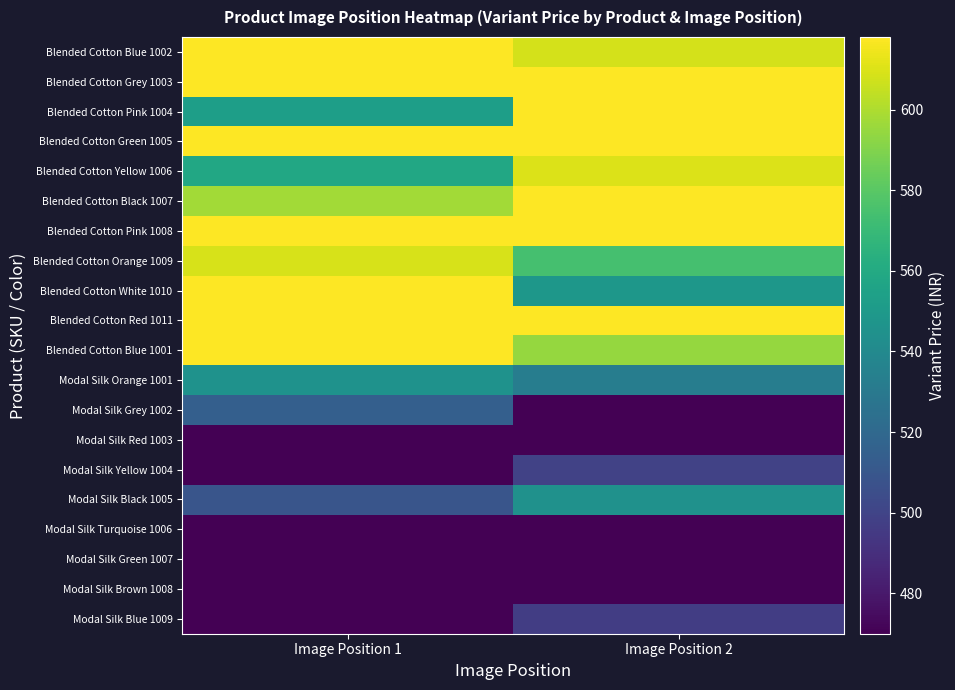

Reading right to left, extract all data points from this chart.

Blended Cotton Blue 1002: Image Position 2=608.2	Image Position 1=618.0
Blended Cotton Grey 1003: Image Position 2=618.0	Image Position 1=618.0
Blended Cotton Pink 1004: Image Position 2=618.0	Image Position 1=553.1
Blended Cotton Green 1005: Image Position 2=618.0	Image Position 1=618.0
Blended Cotton Yellow 1006: Image Position 2=610.1	Image Position 1=558.5
Blended Cotton Black 1007: Image Position 2=618.0	Image Position 1=597.3
Blended Cotton Pink 1008: Image Position 2=618.0	Image Position 1=618.0
Blended Cotton Orange 1009: Image Position 2=574.4	Image Position 1=608.9
Blended Cotton White 1010: Image Position 2=548.2	Image Position 1=618.0
Blended Cotton Red 1011: Image Position 2=618.0	Image Position 1=618.0
Blended Cotton Blue 1001: Image Position 2=594.7	Image Position 1=618.0
Modal Silk Orange 1001: Image Position 2=532.9	Image Position 1=545.3
Modal Silk Grey 1002: Image Position 2=470.0	Image Position 1=514.5
Modal Silk Red 1003: Image Position 2=470.0	Image Position 1=470.0
Modal Silk Yellow 1004: Image Position 2=499.3	Image Position 1=470.0
Modal Silk Black 1005: Image Position 2=544.8	Image Position 1=509.2
Modal Silk Turquoise 1006: Image Position 2=470.0	Image Position 1=470.0
Modal Silk Green 1007: Image Position 2=470.0	Image Position 1=470.0
Modal Silk Brown 1008: Image Position 2=470.0	Image Position 1=470.0
Modal Silk Blue 1009: Image Position 2=497.2	Image Position 1=470.0